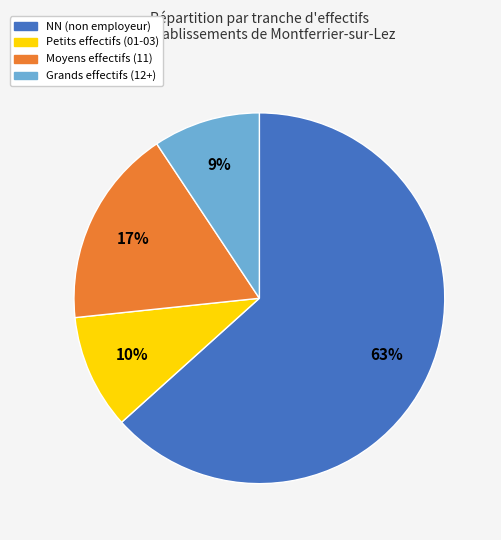

Is there any slice that represents more than half of the pie?

Yes